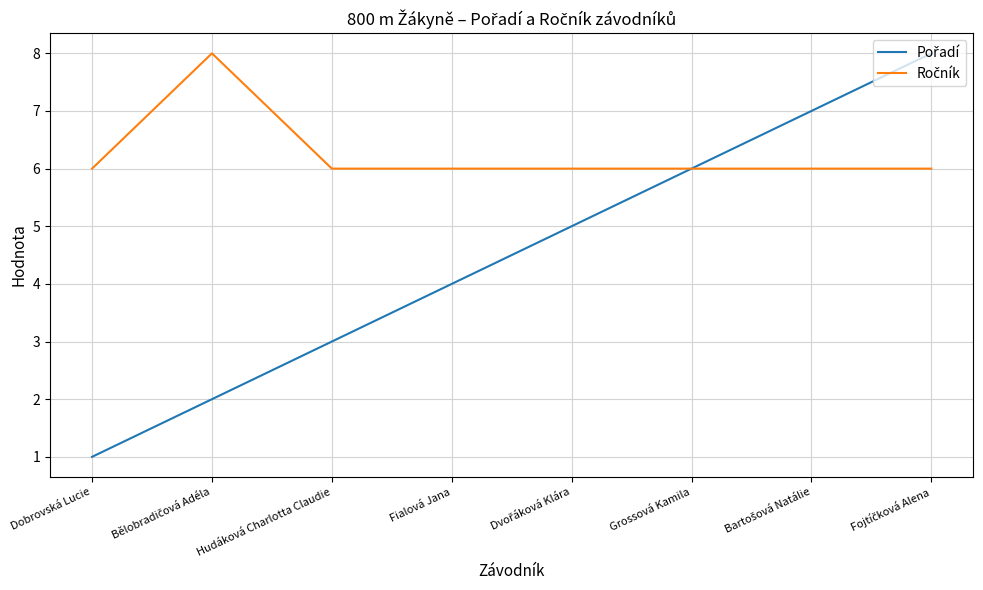

What is the total value across all series at Hudáková Charlotta Claudie?

9